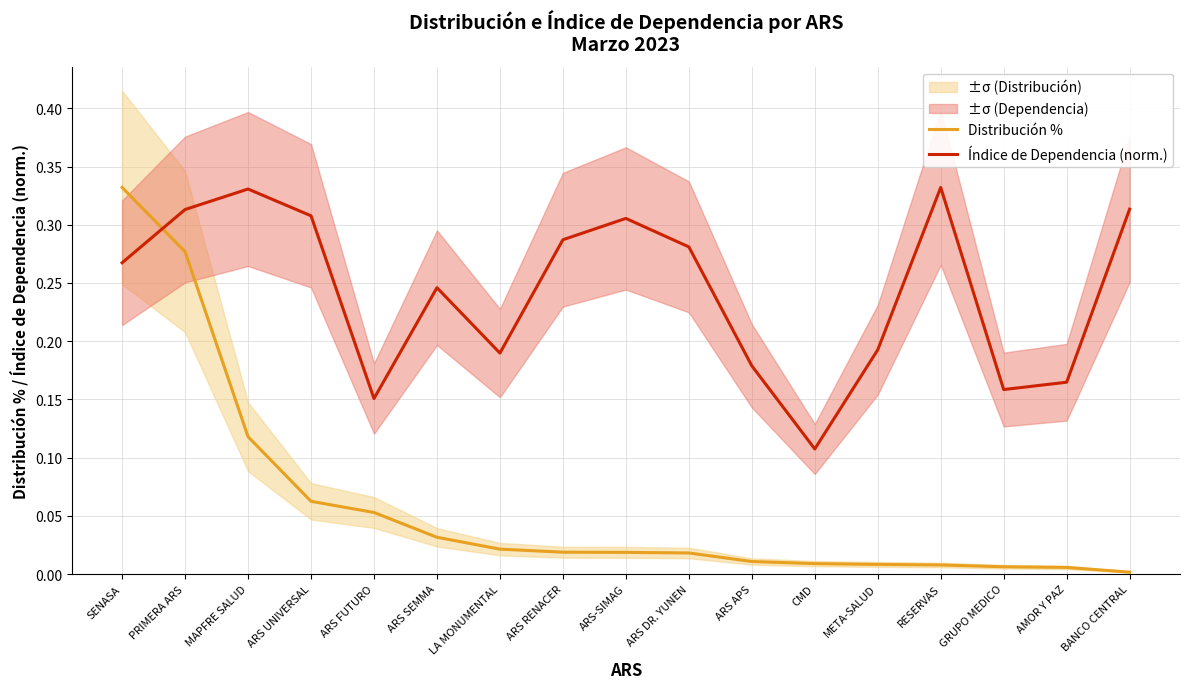

How many lines are shown in the chart?

2